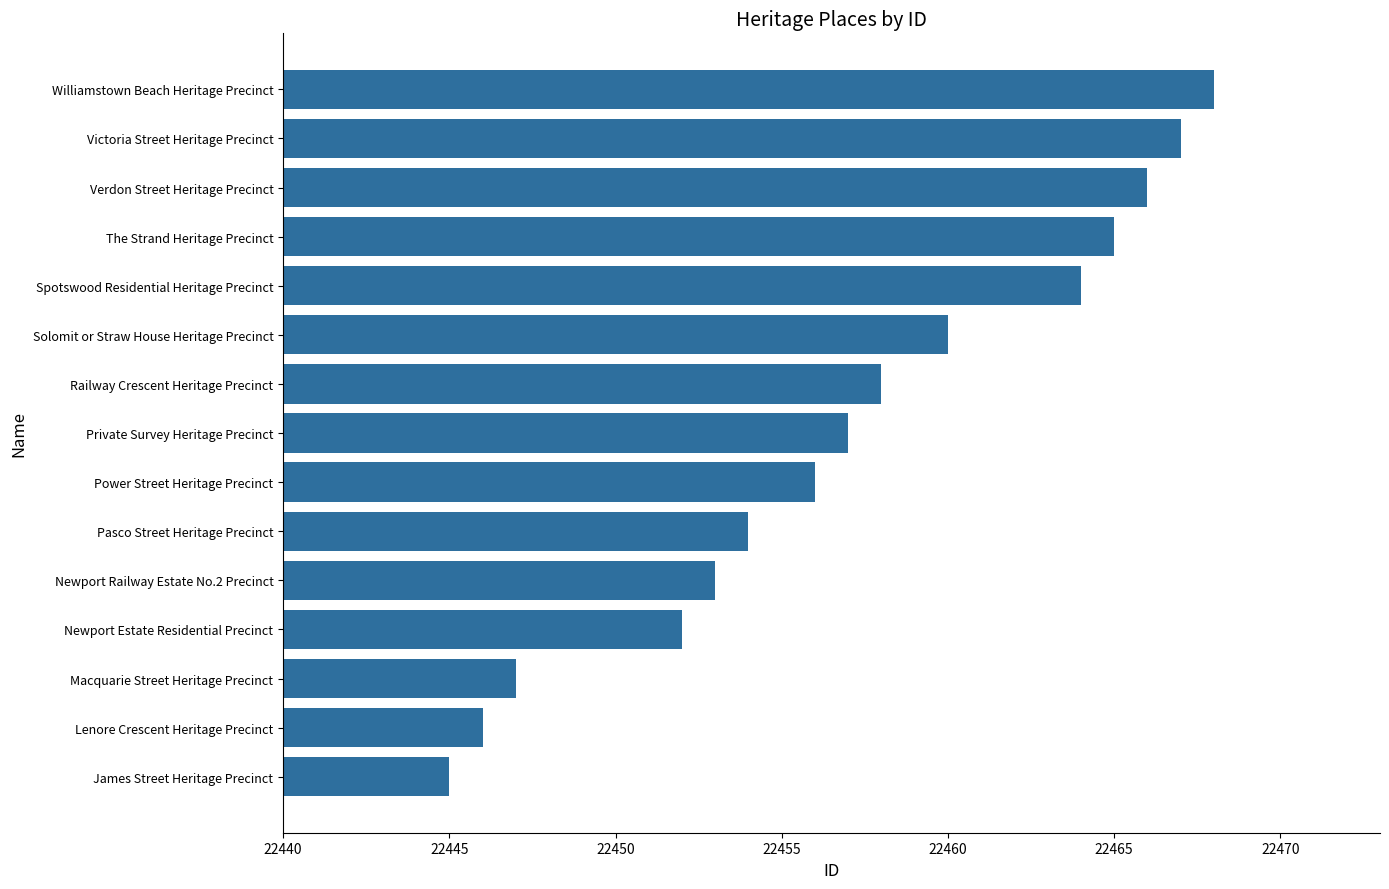

Reading bottom to top, what are all the values shown in this chart?

22445	22446	22447	22452	22453	22454	22456	22457	22458	22460	22464	22465	22466	22467	22468